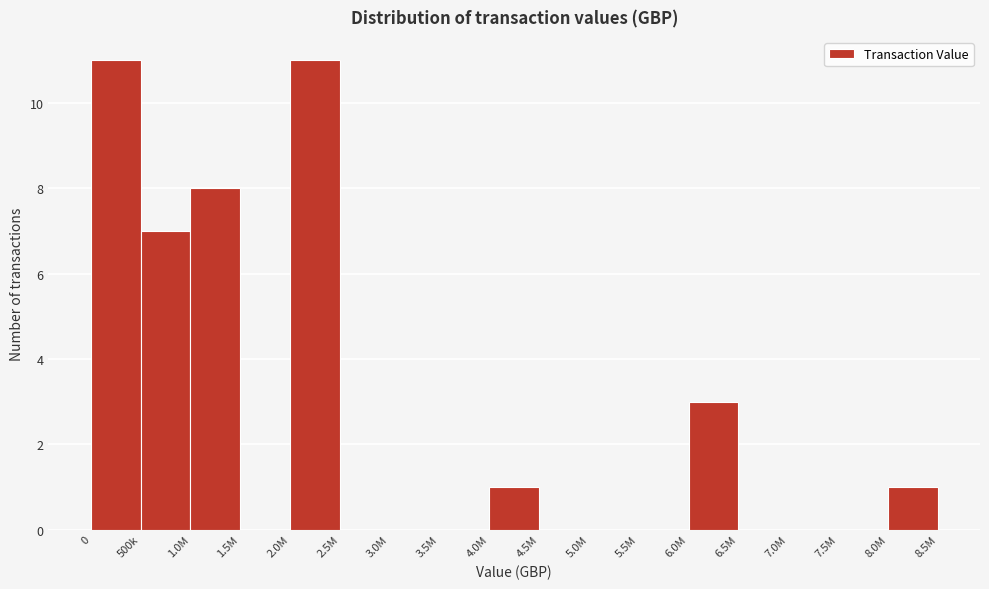

Reading right to left, extract all data points from this chart.

8.0M=1	7.5M=0	7.0M=0	6.5M=0	6.0M=3	5.5M=0	5.0M=0	4.5M=0	4.0M=1	3.5M=0	3.0M=0	2.5M=0	2.0M=11	1.5M=0	1.0M=8	500k=7	0=11